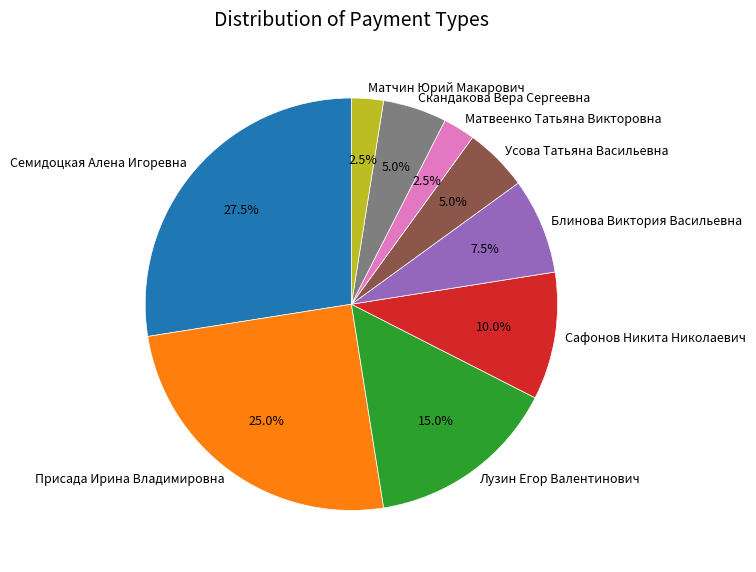

The Сафонов Никита Николаевич slice represents 10% of the pie. True or false?

True